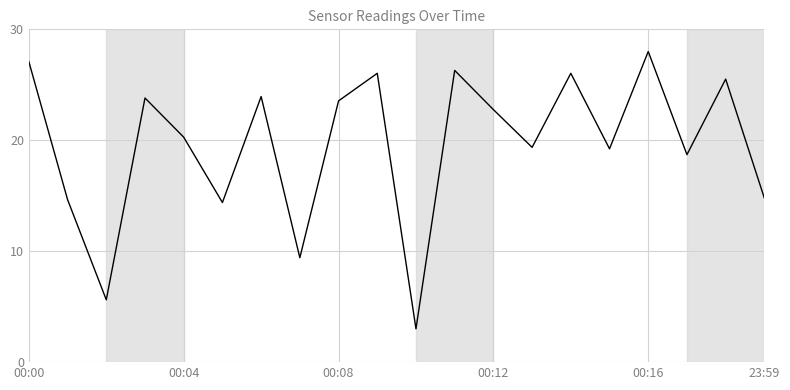

What is the minimum value shown in the chart?

3.0